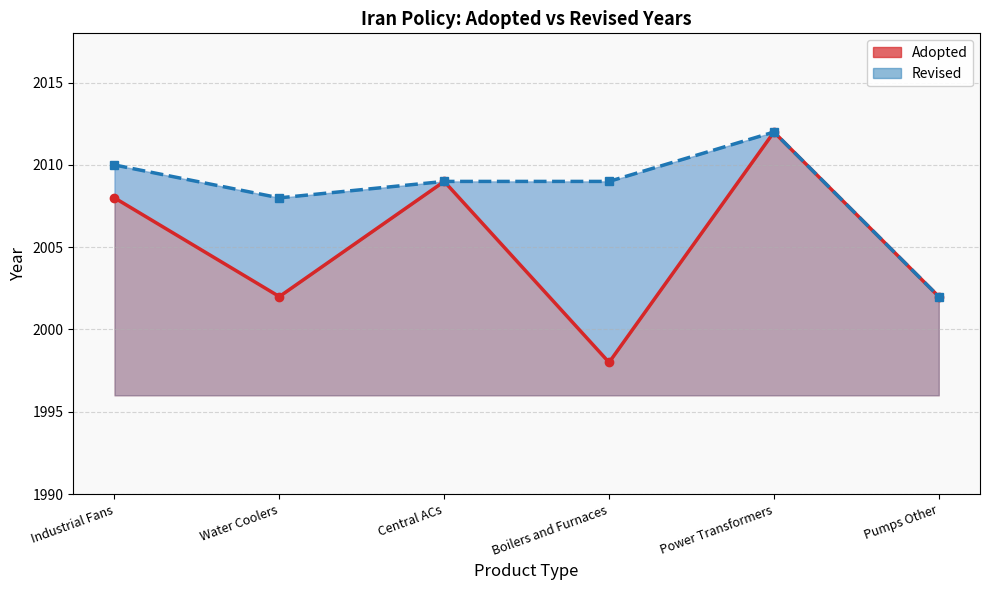

What is the lowest value of the Adopted line series?

1998